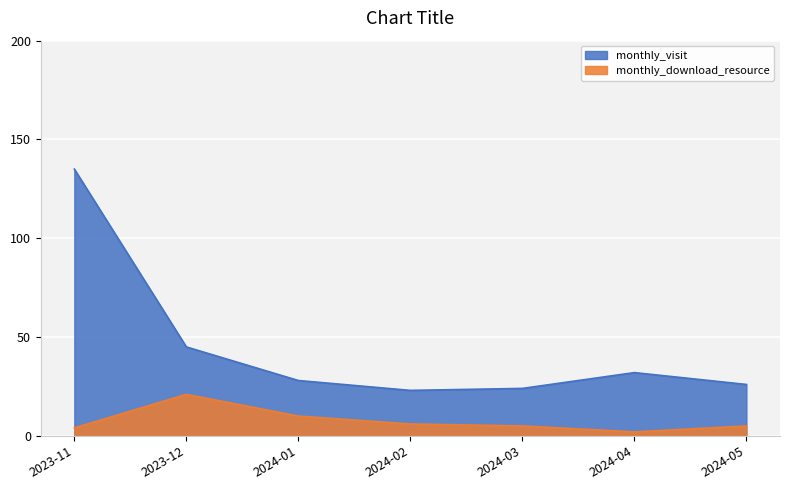

Reading right to left, what are all the values shown in this chart?

monthly_visit: 26	32	24	23	28	45	135
monthly_download_resource: 5	2	5	6	10	21	4